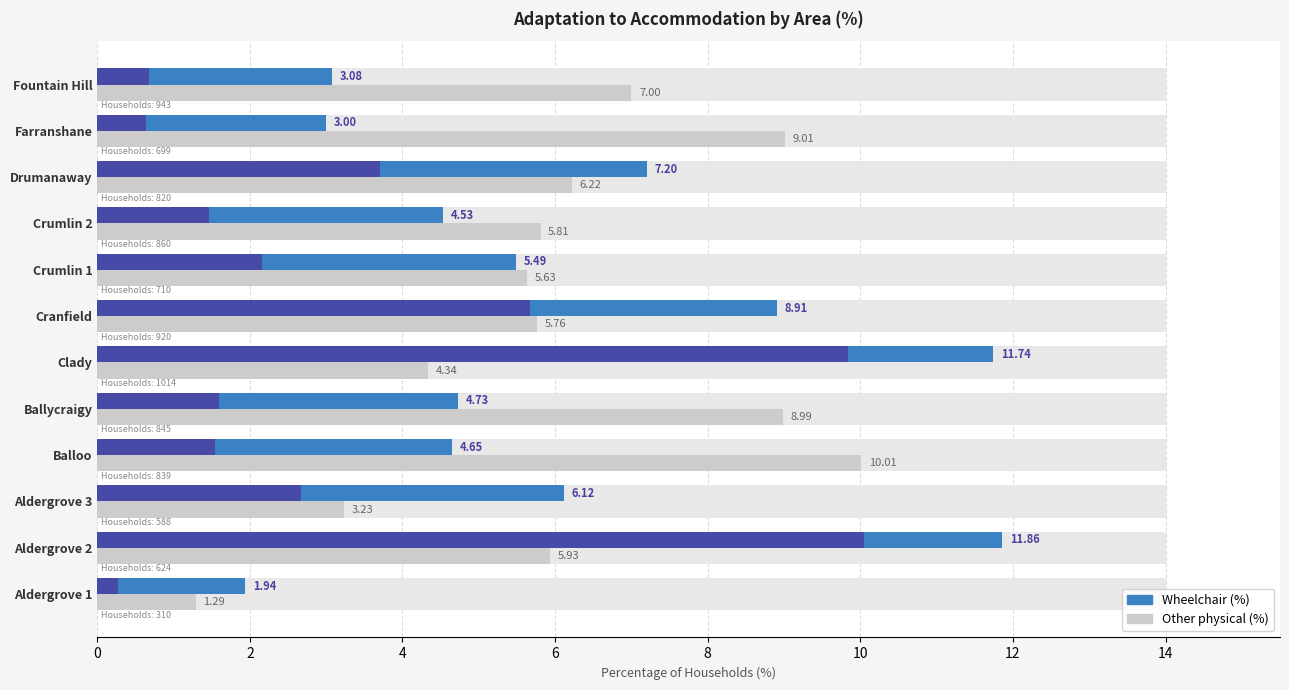

Does the chart contain stacked bars?

No